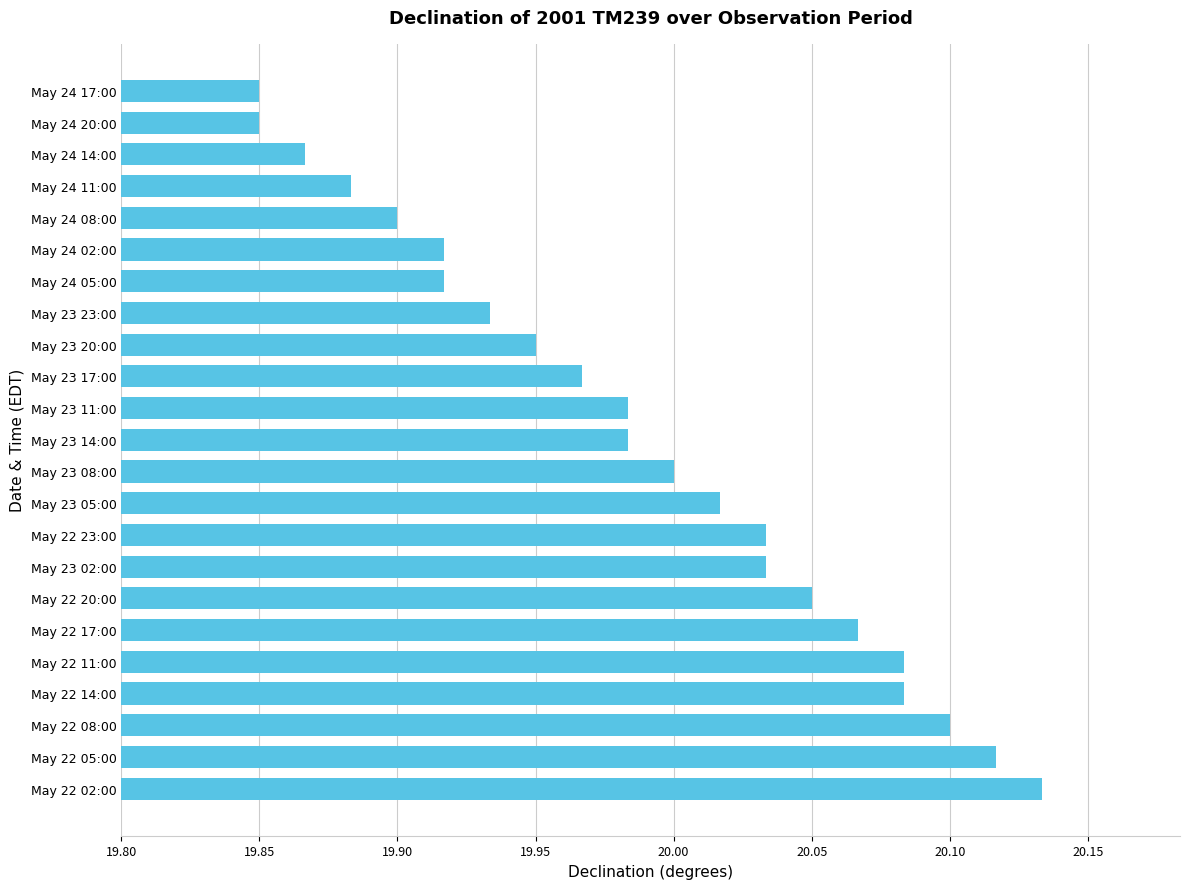

What is the sum of the values at May 23 11:00 and May 22 20:00?

40.0